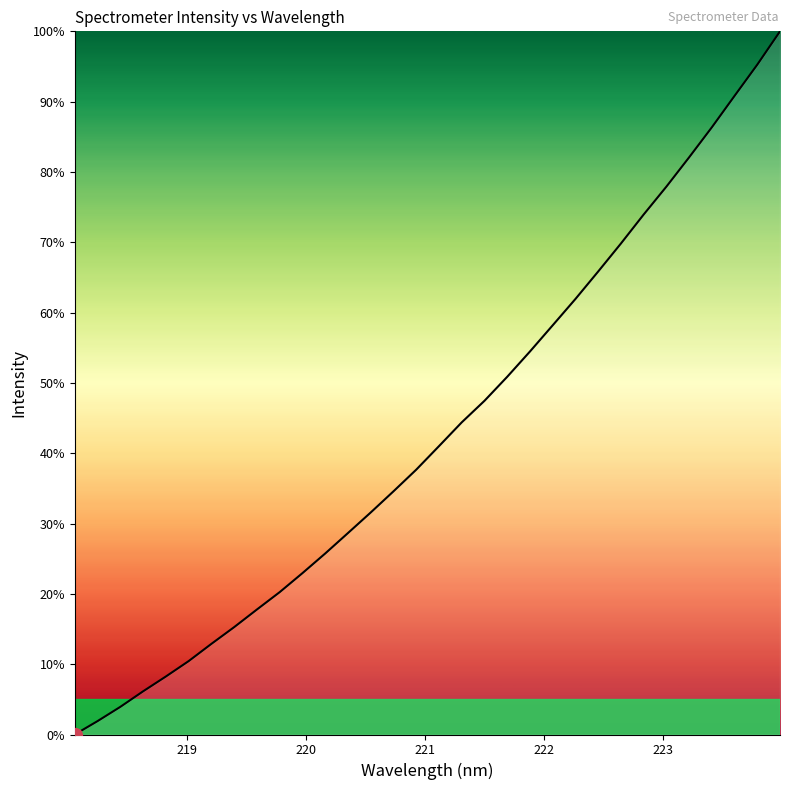

What is the difference between the maximum and minimum values?

100.0